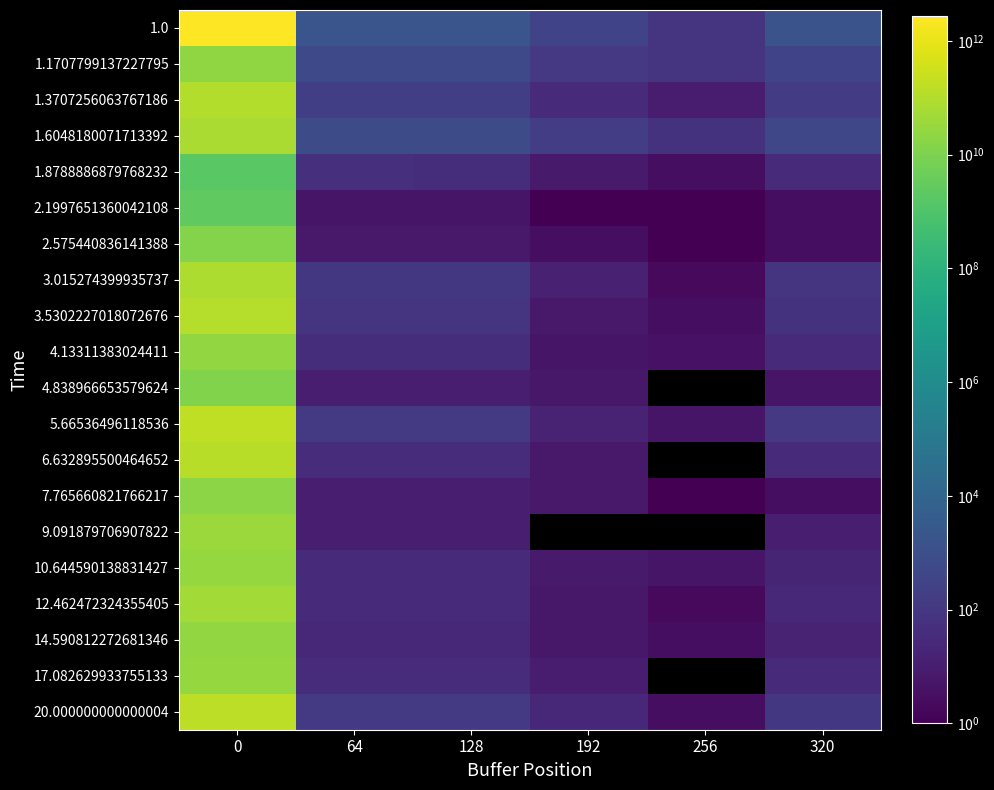

At 320, list the series in order from smallest to largest.

2.1997651360042108, 2.575440836141388, 7.765660821766217, 4.838966653579624, 9.091879706907822, 14.590812272681346, 10.644590138831427, 12.462472324355405, 17.082629933755133, 1.8788886879768232, 4.13311383024411, 6.632895500464652, 3.5302227018072676, 3.015274399935737, 20.000000000000004, 5.66536496118536, 1.3707256063767186, 1.1707799137227795, 1.6048180071713392, 1.0